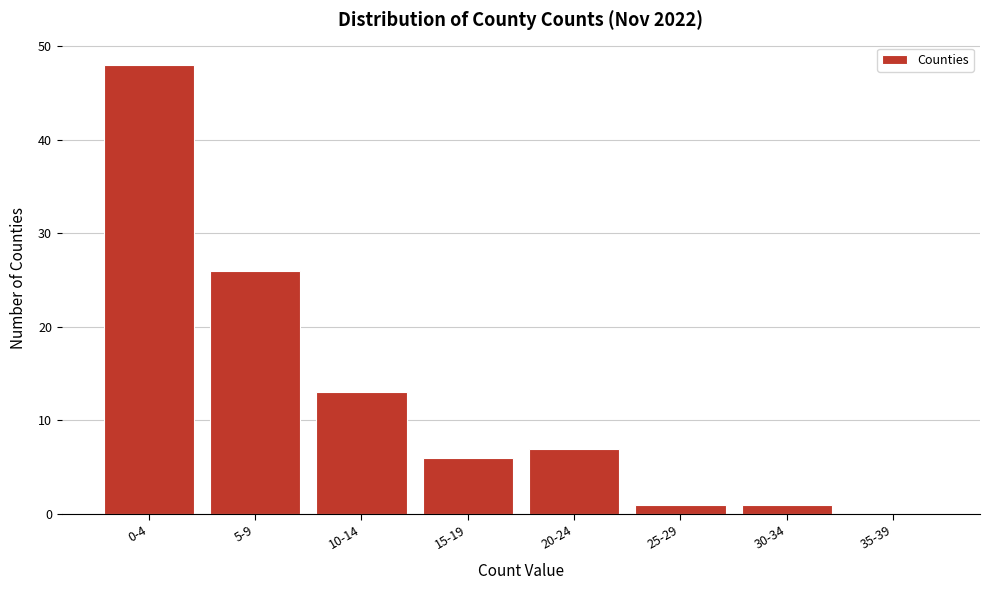

Reading right to left, transcribe all the data shown in this chart.

35-39=0	30-34=1	25-29=1	20-24=7	15-19=6	10-14=13	5-9=26	0-4=48